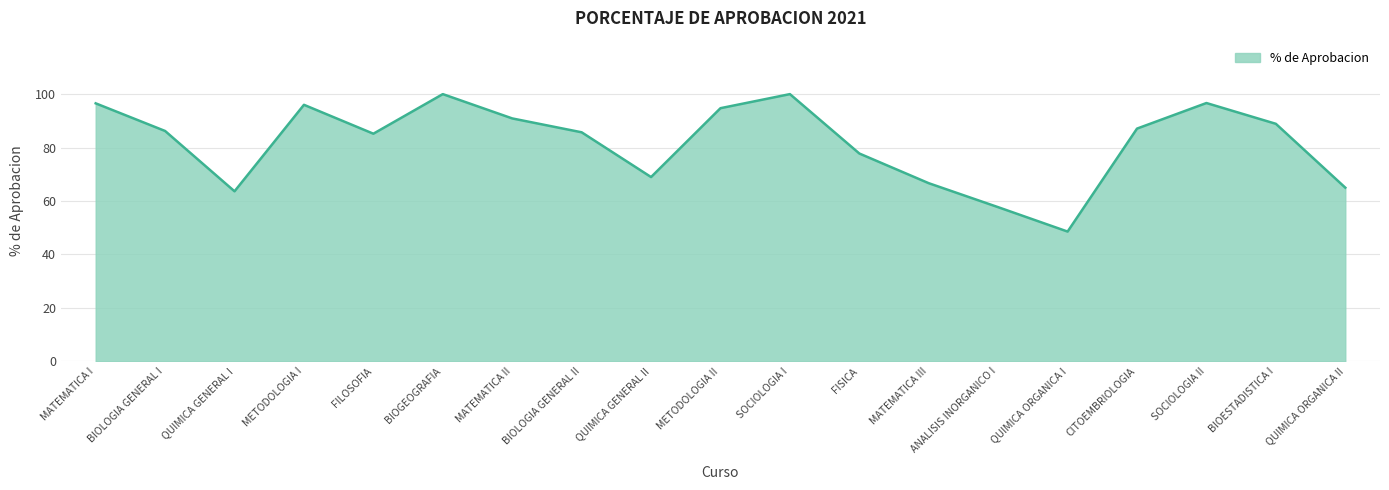

What is the approximate value at METODOLOGIA II?

94.7